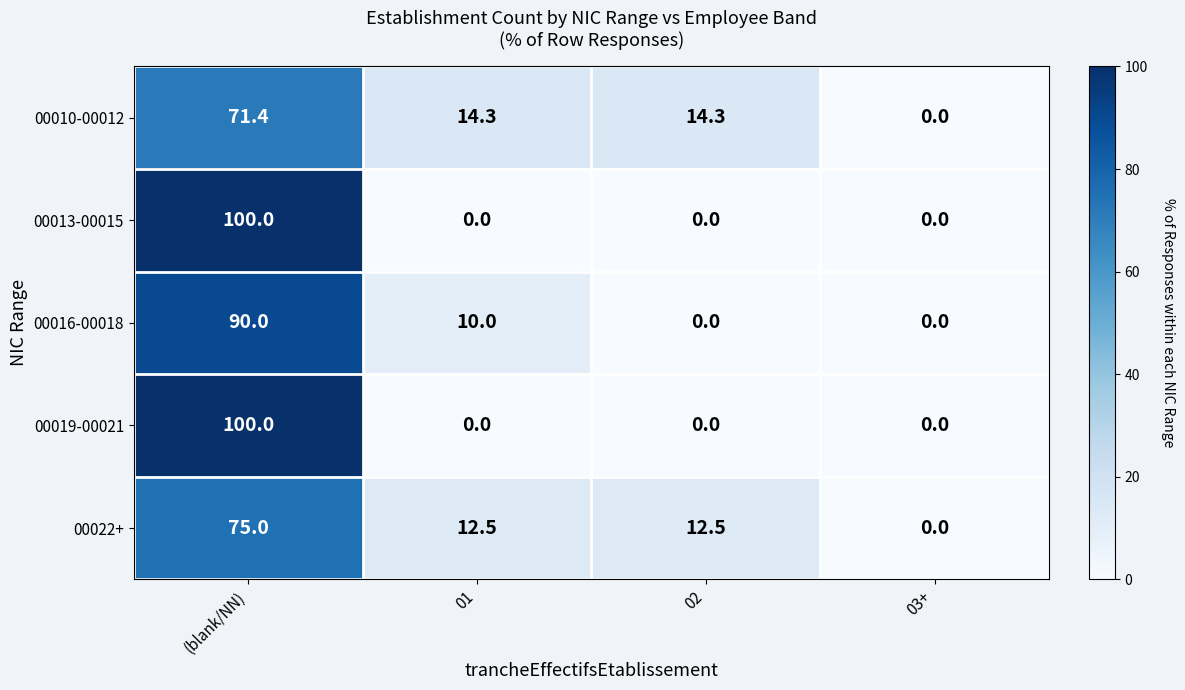

Which category has the highest value across all series?

(blank/NN)